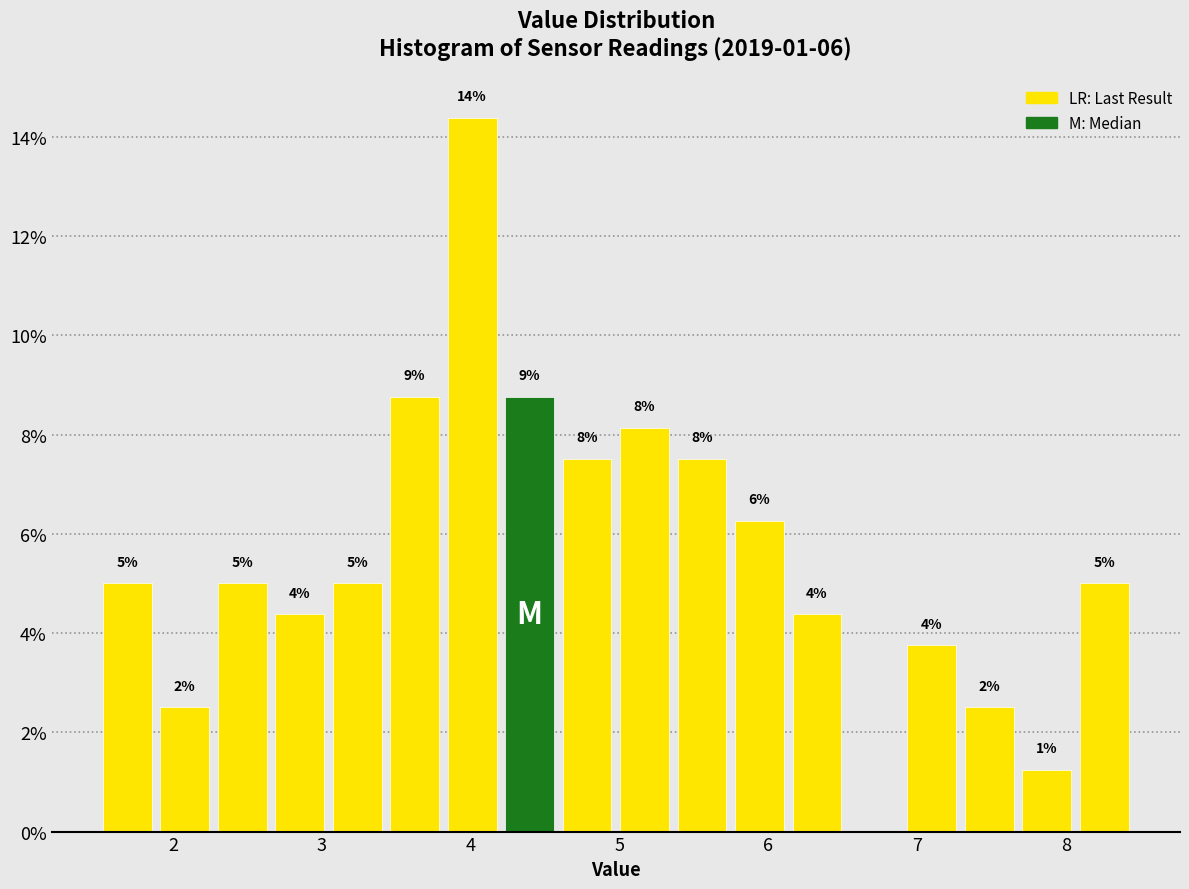

Around what value on the x-axis is the tallest bar? Give the approximate position of its centre, as read against the axis.

4.0